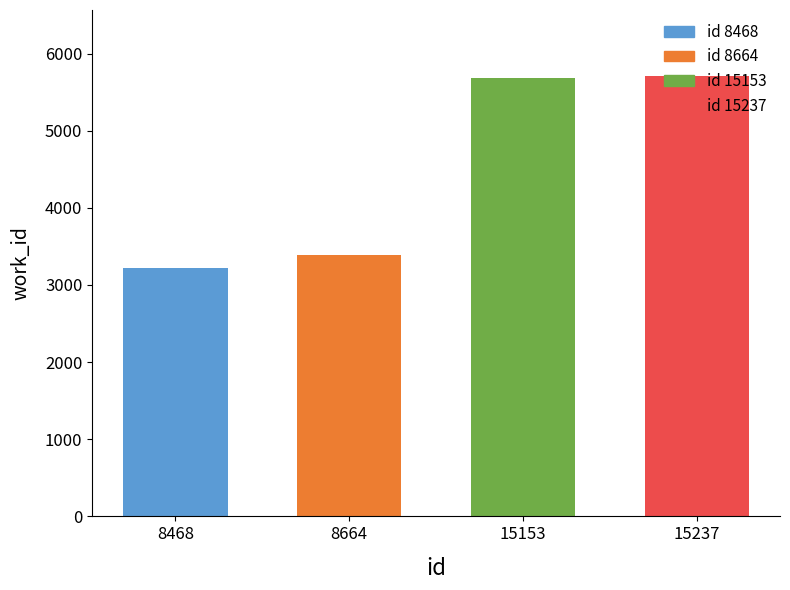

What is the difference between the second highest and minimum values?

2455